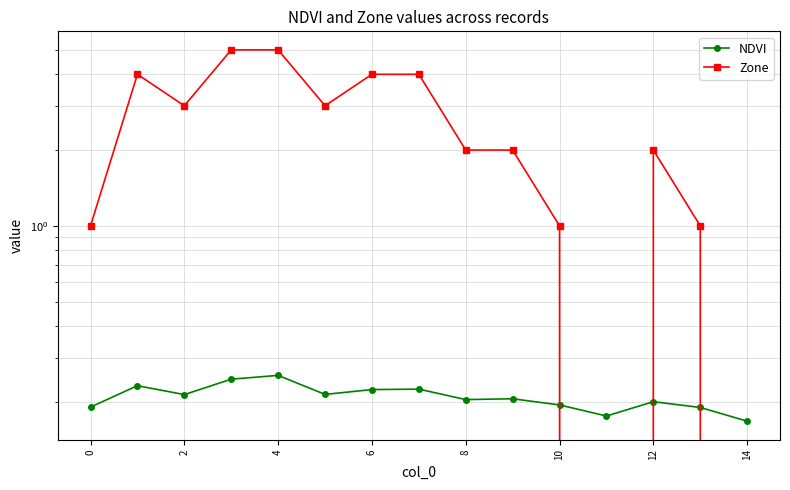

Rank the series by their maximum value, from highest to lowest.

Zone, NDVI